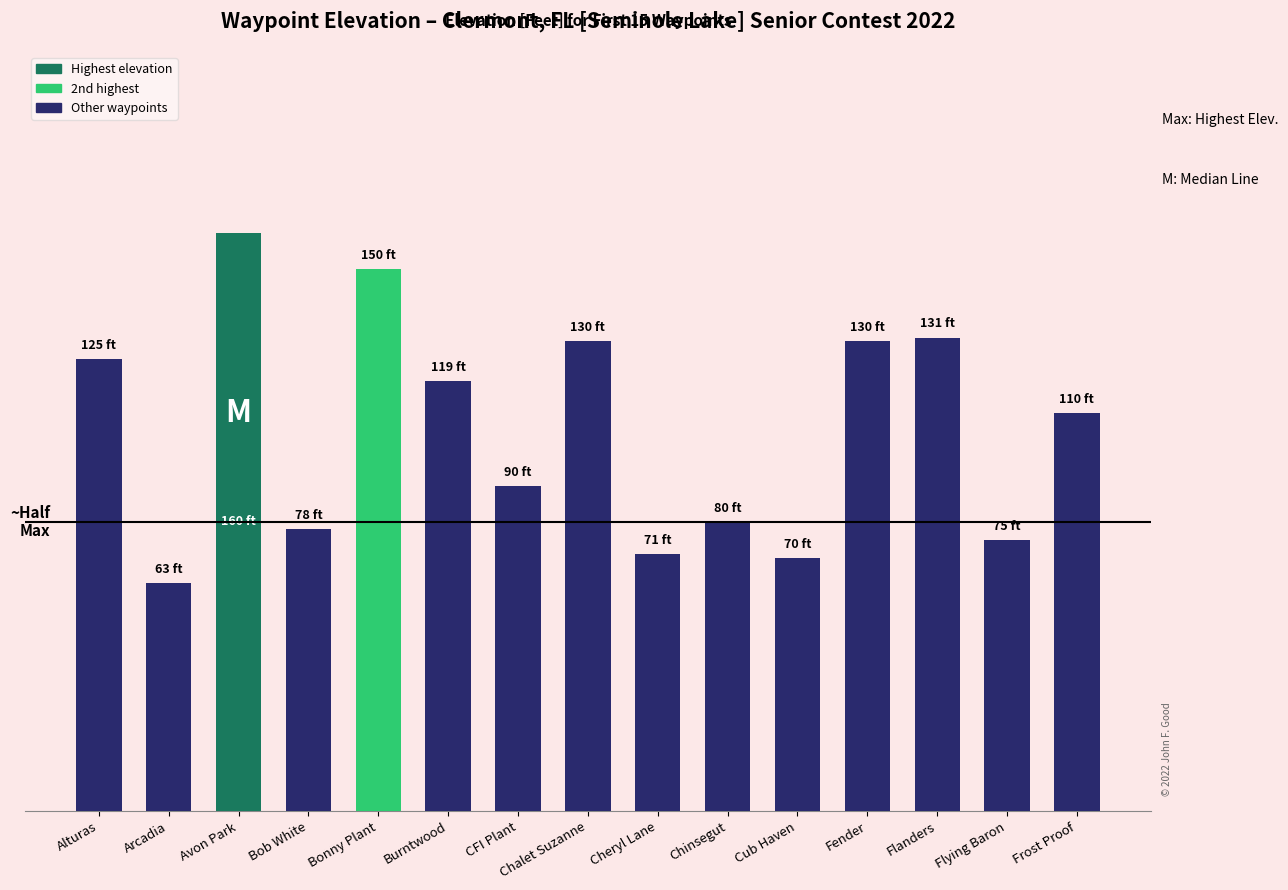

Does the chart contain any negative values?

No